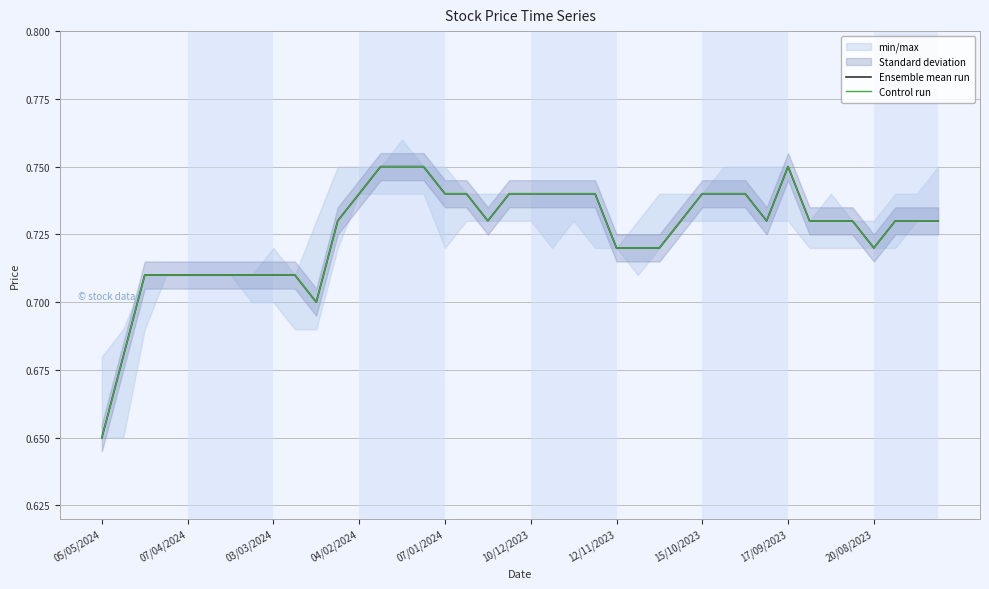

Where is Control run nearest to the value 0?

05/05/2024